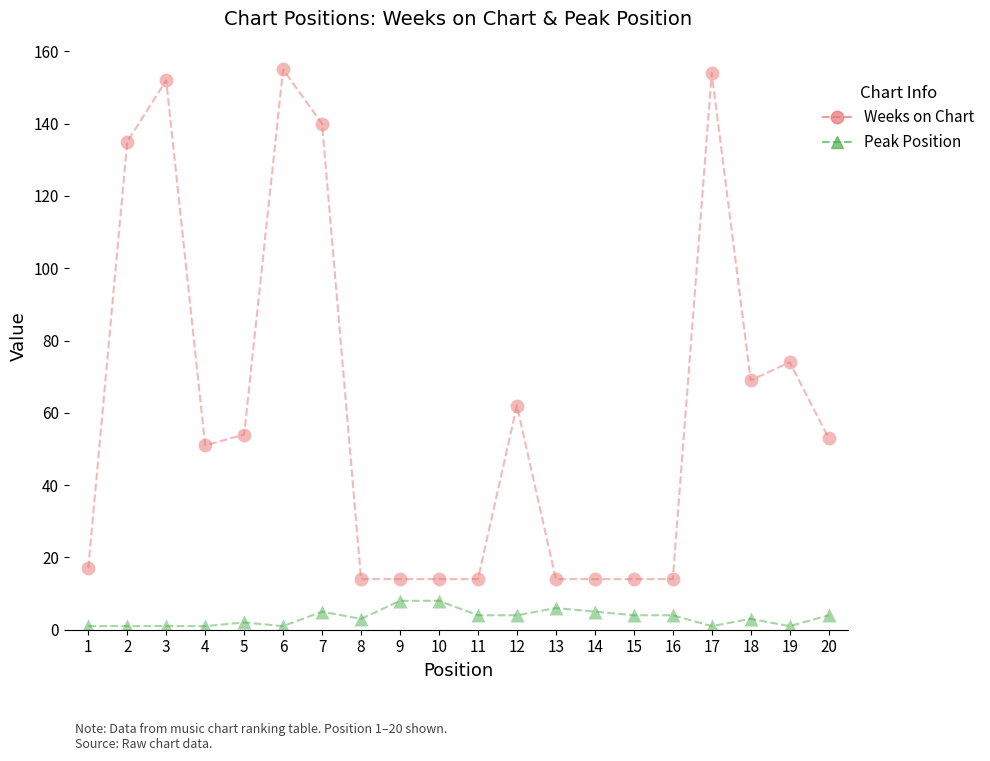

At which category does Weeks on Chart reach its first local valley?

4